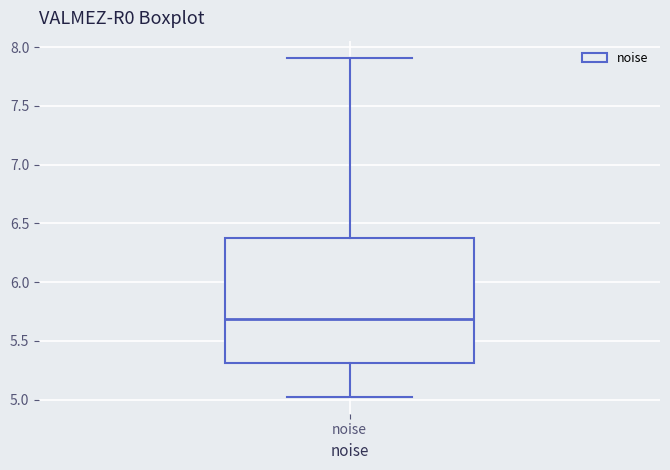

Transcribe this box plot: give where the median line is, the range the box spans, and where the two whiskers end, as read against the y-axis. The values are not printed on the chart, so give them approximately, as read against the axis.

median 5.70, box 5.30 to 6.35, whiskers 5.00 to 7.90